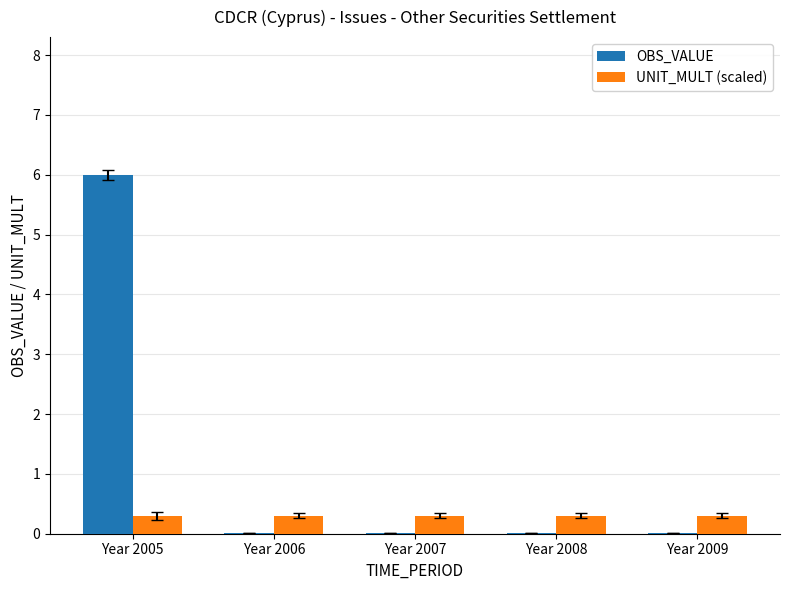

What is the maximum value for UNIT_MULT (scaled)?

0.3